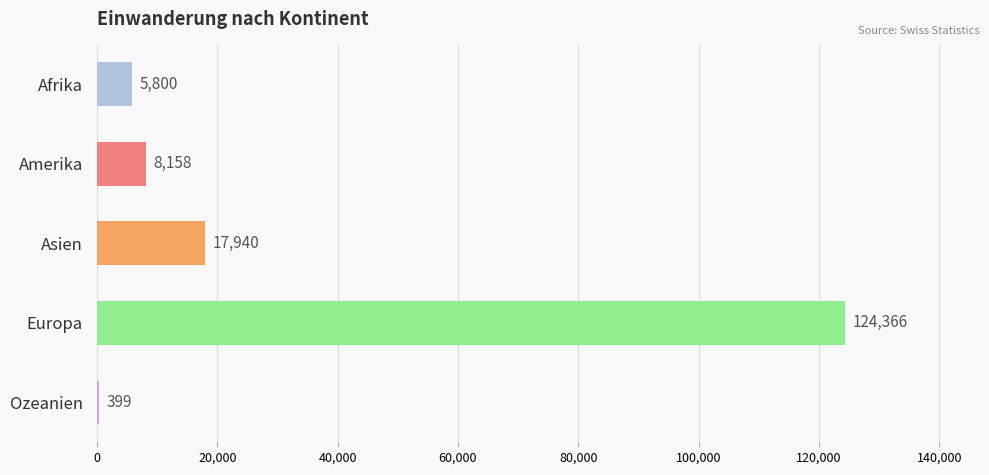

What is the change in value from Afrika to Asien?

+12140